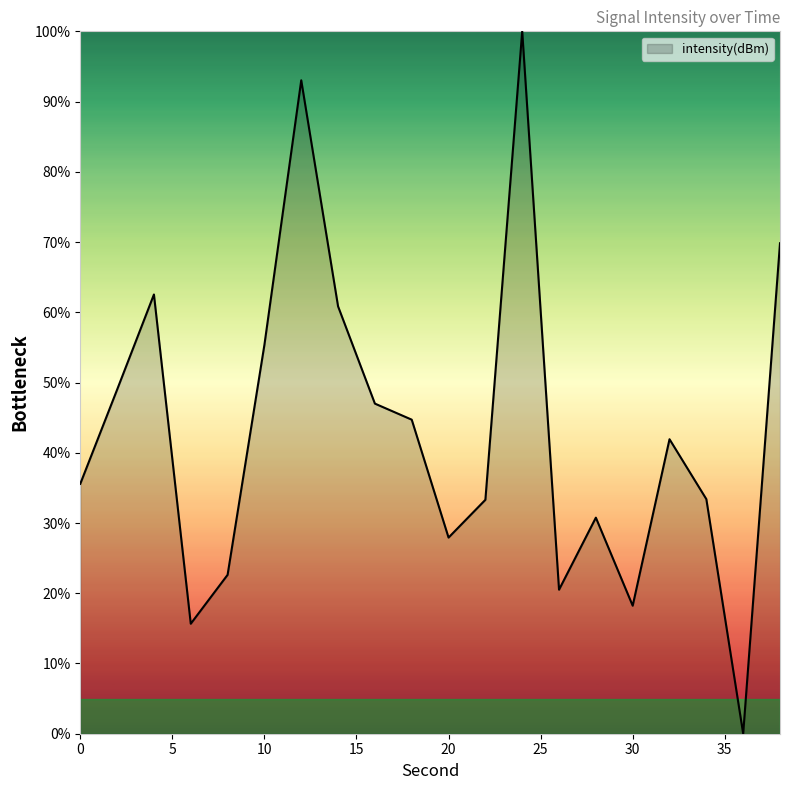

What is the maximum value shown in the chart?

100.0